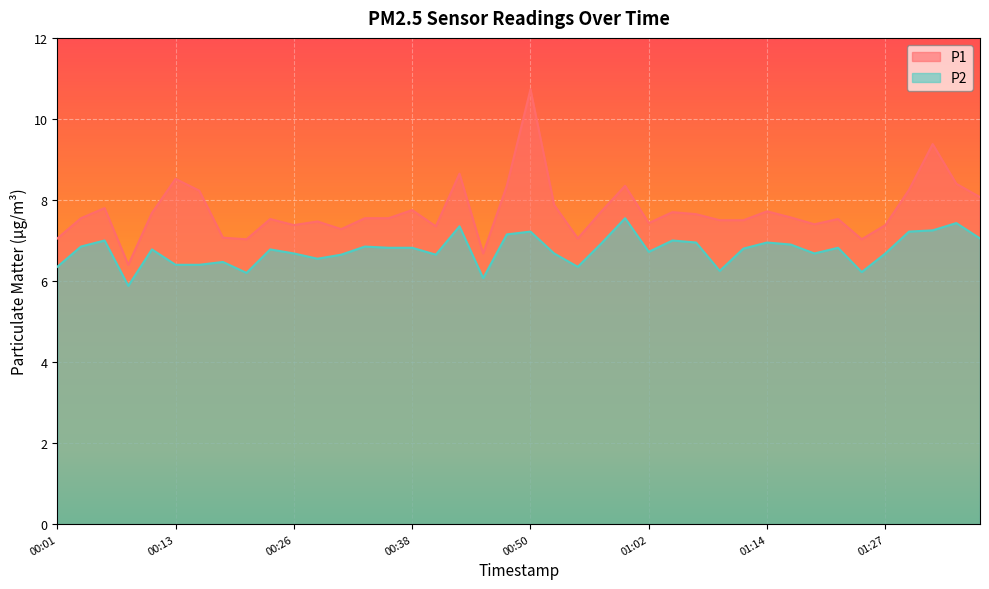

Reading left to right, transcribe all the data shown in this chart.

P1: 7.0	7.5	7.8	6.4	7.7	8.5	8.2	7.1	7.0	7.5	7.4	7.5	7.3	7.5	7.5	7.8	7.3	8.7	6.7	8.3	10.7	7.9	7.0	7.7	8.3	7.4	7.7	7.7	7.5	7.5	7.7	7.6	7.4	7.5	7.0	7.4	8.2	9.4	8.4	8.1
P2: 6.3	6.8	7.0	5.9	6.8	6.4	6.4	6.5	6.2	6.8	6.7	6.5	6.7	6.8	6.8	6.8	6.7	7.3	6.1	7.2	7.2	6.7	6.3	6.9	7.5	6.7	7.0	7.0	6.2	6.8	7.0	6.9	6.7	6.8	6.2	6.7	7.2	7.2	7.4	7.0